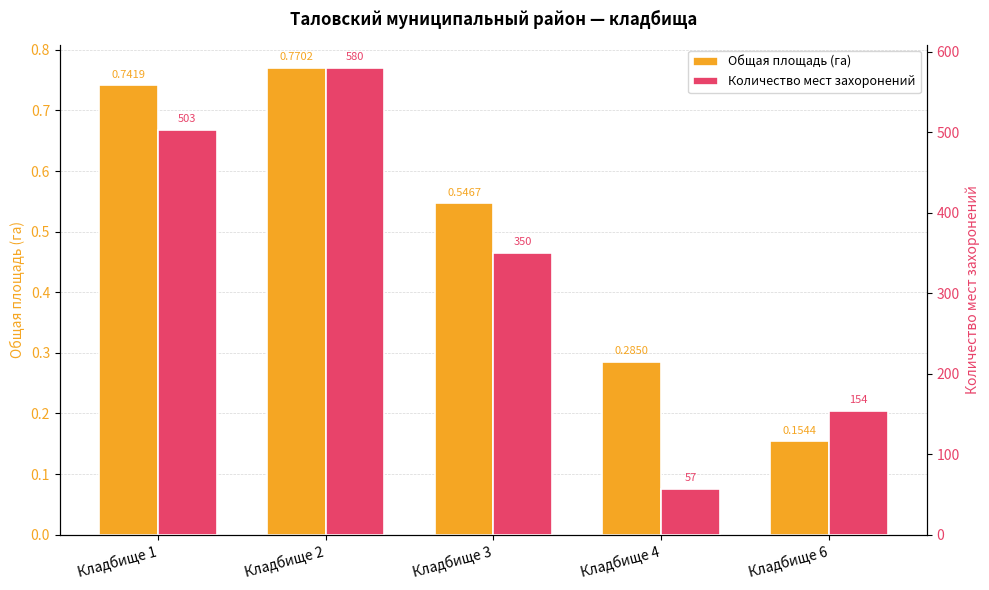

True or false: Общая площадь (га) has a value of 0.3 at Кладбище 4.

True